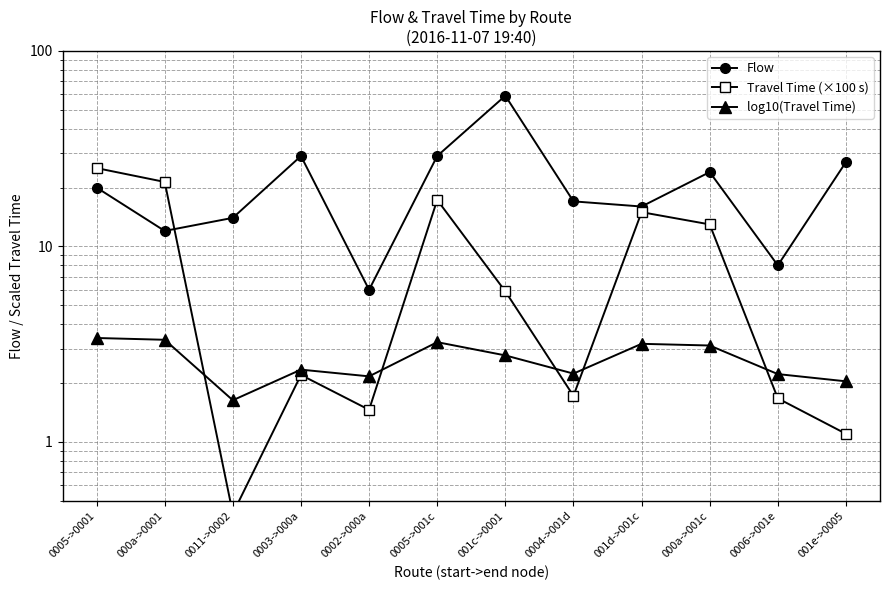

What position from the left is 0006->001e?

11